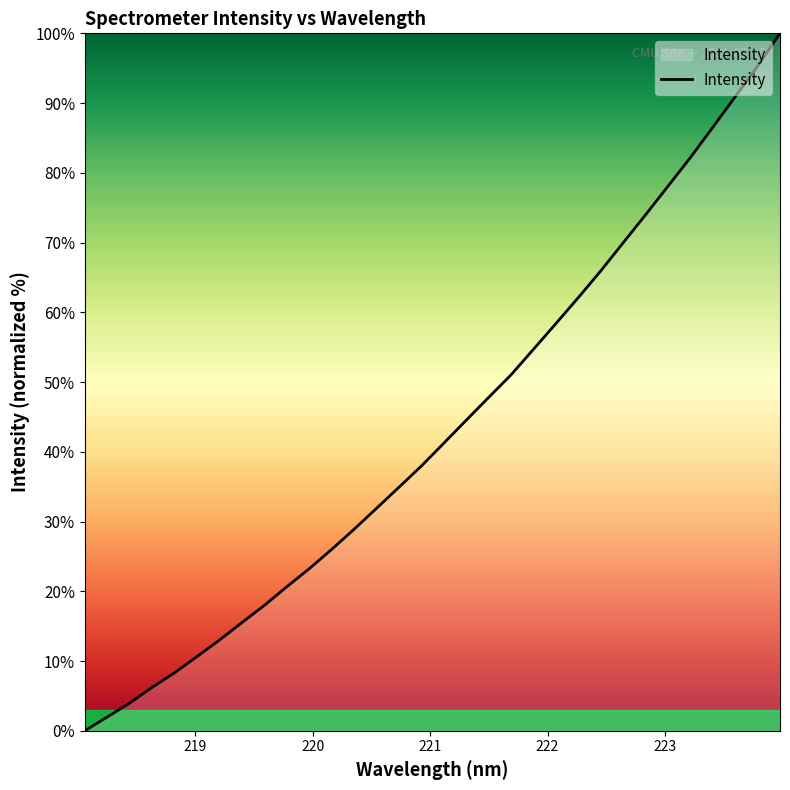

What is the difference between the maximum and minimum values?

100.0